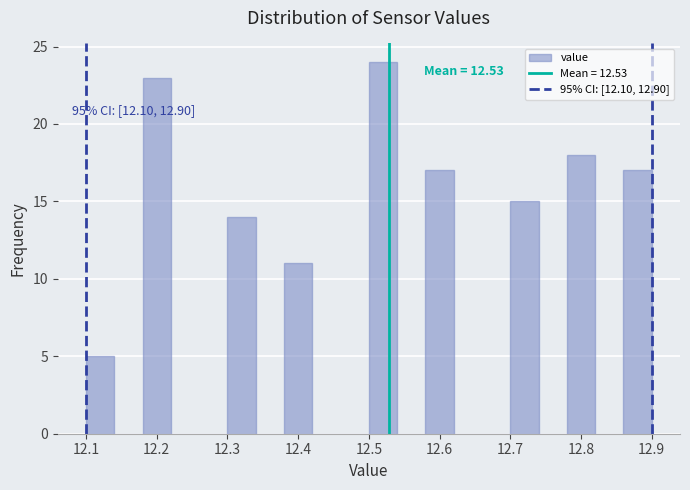

Which range on the x-axis has the tallest bar?

12.50 to 12.54